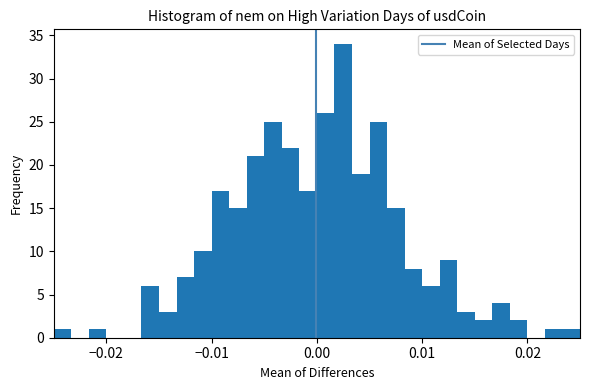

Around what value on the x-axis is the tallest bar? Give the approximate position of its centre, as read against the axis.

0.003